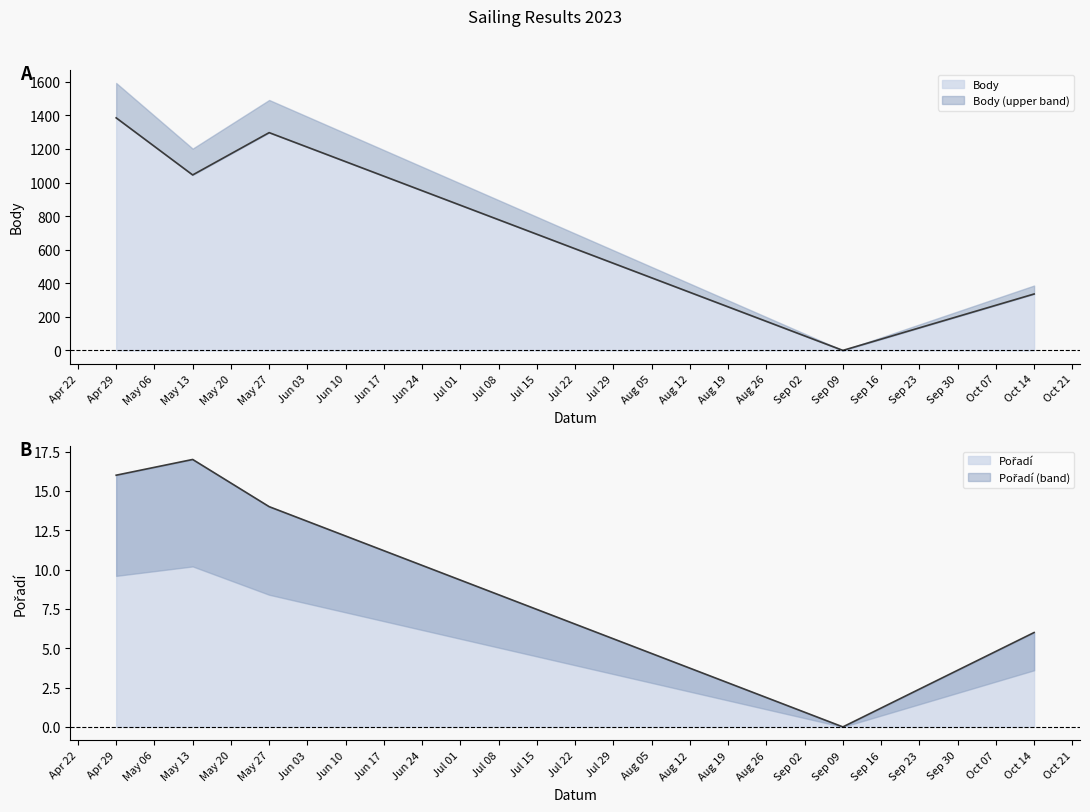

Which category has the highest value across all series?

Apr 29